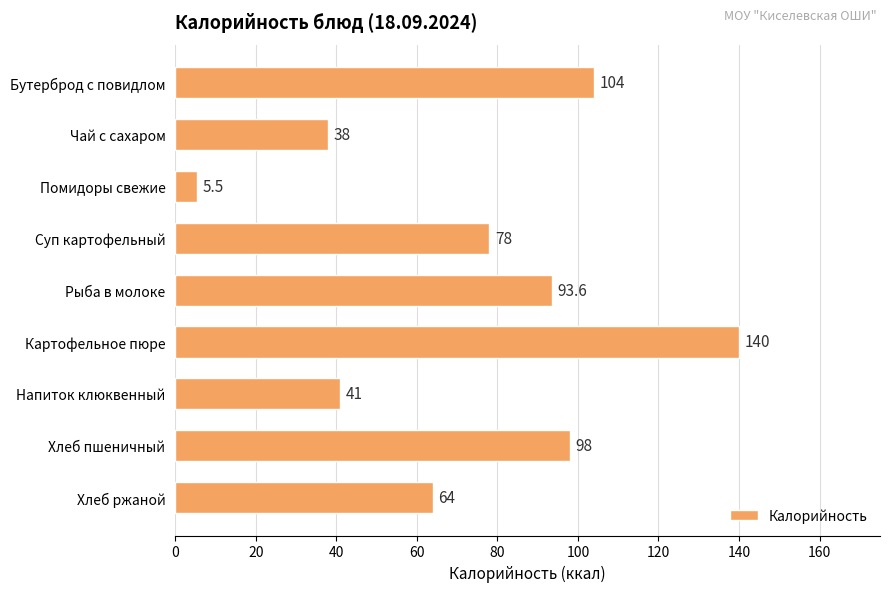

Rank the categories by value from highest to lowest.

Картофельное пюре, Бутерброд с повидлом, Хлеб пшеничный, Рыба в молоке, Суп картофельный, Хлеб ржаной, Напиток клюквенный, Чай с сахаром, Помидоры свежие